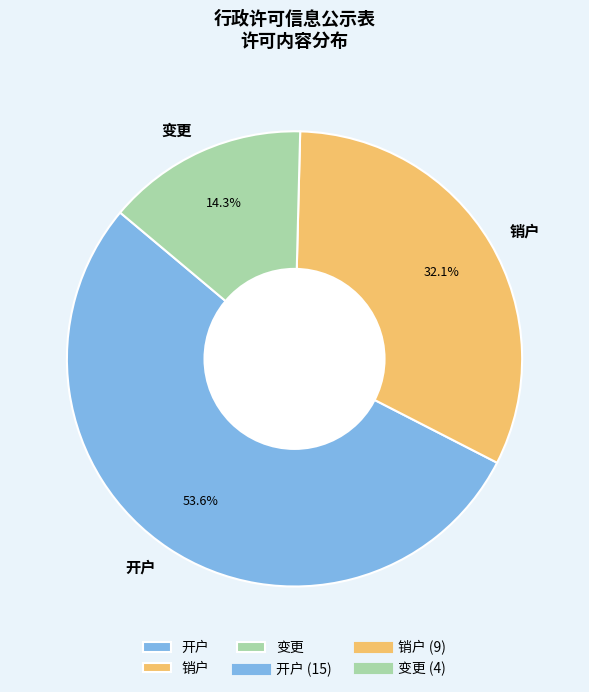

Does any single category account for the majority?

Yes